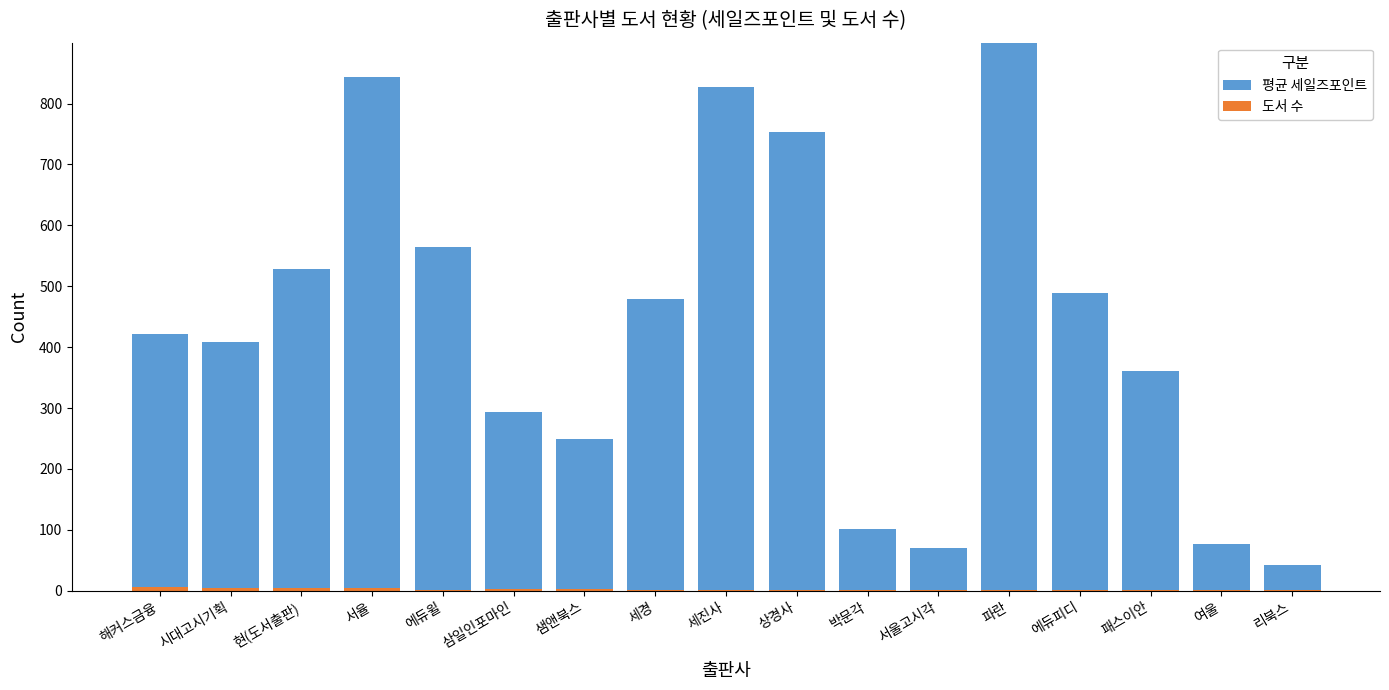

Where is 도서 수 nearest to the value 3?

삼일인포마인